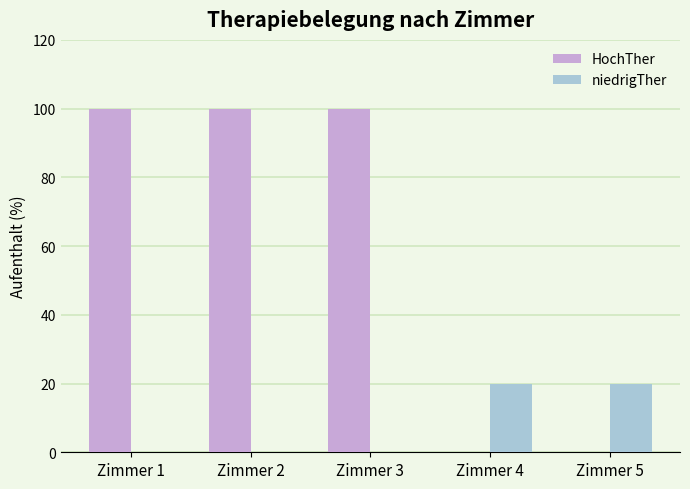

Between Zimmer 3 and Zimmer 5, which series saw the biggest shift?

HochTher